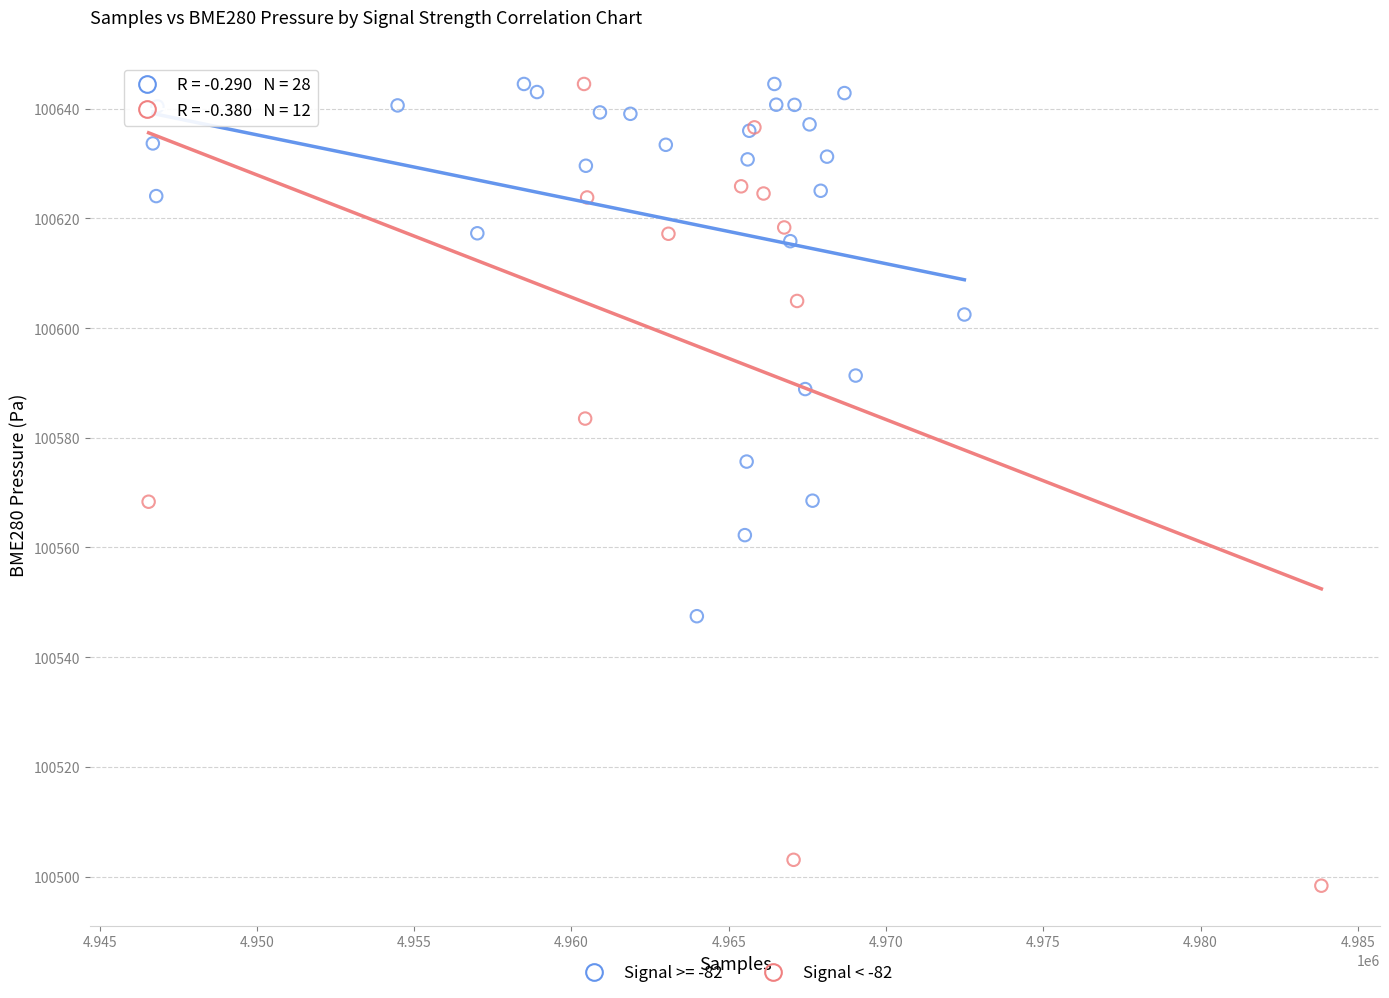

Which series has the widest spread of Y values?

Signal < -82